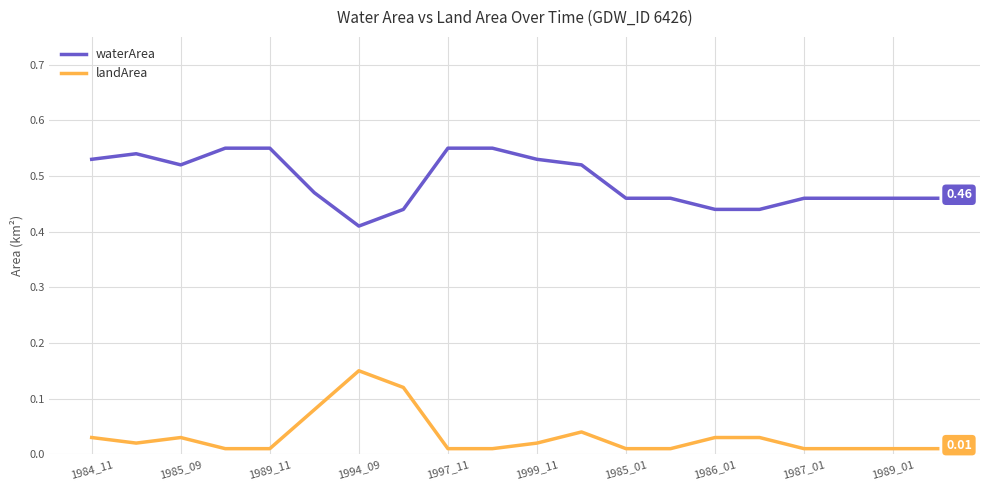

List the series in order of their peak value, lowest first.

landArea, waterArea